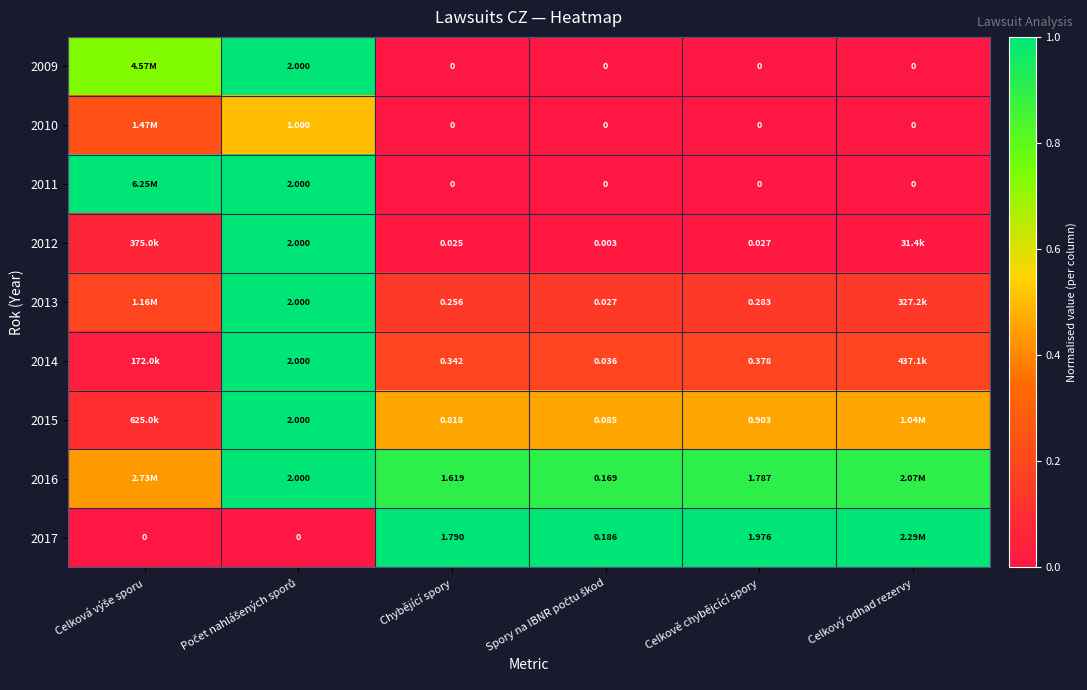

Rank the series at Celkový odhad rezervy from highest to lowest value.

2017, 2016, 2015, 2014, 2013, 2012, 2009, 2010, 2011